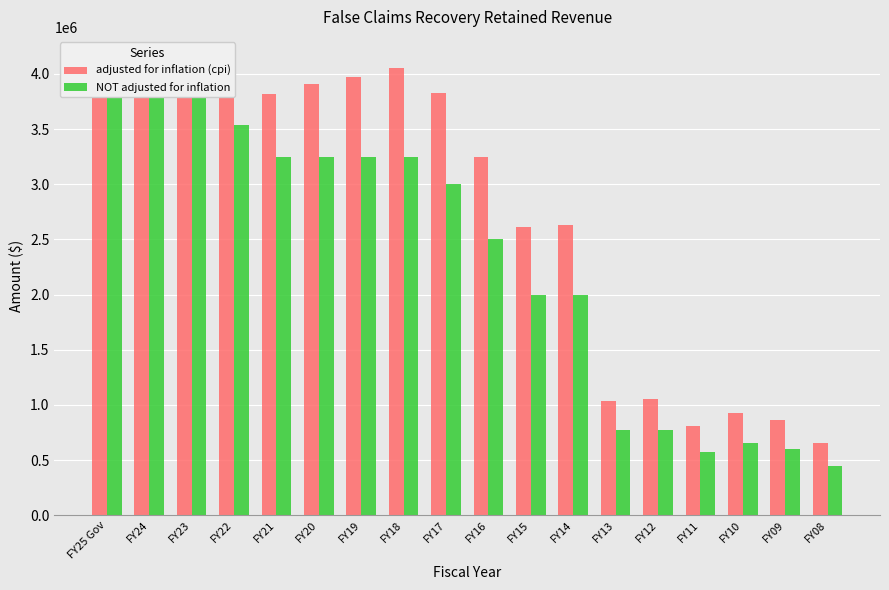

List the series in order of their overall mean, lowest first.

NOT adjusted for inflation, adjusted for inflation (cpi)